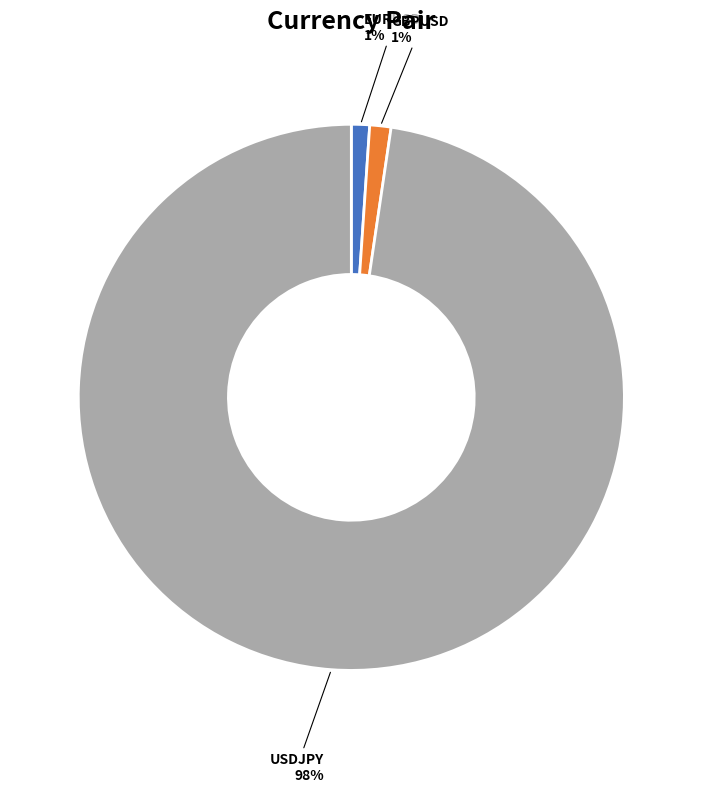

Do USDJPY and GBPUSD together represent more than half of the pie?

Yes